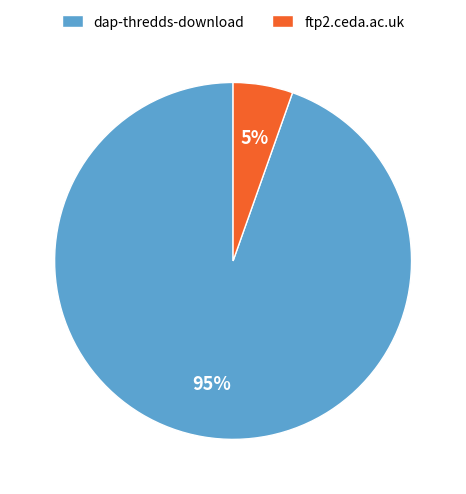

Combined, do ftp2.ceda.ac.uk and dap-thredds-download account for over 50%?

Yes